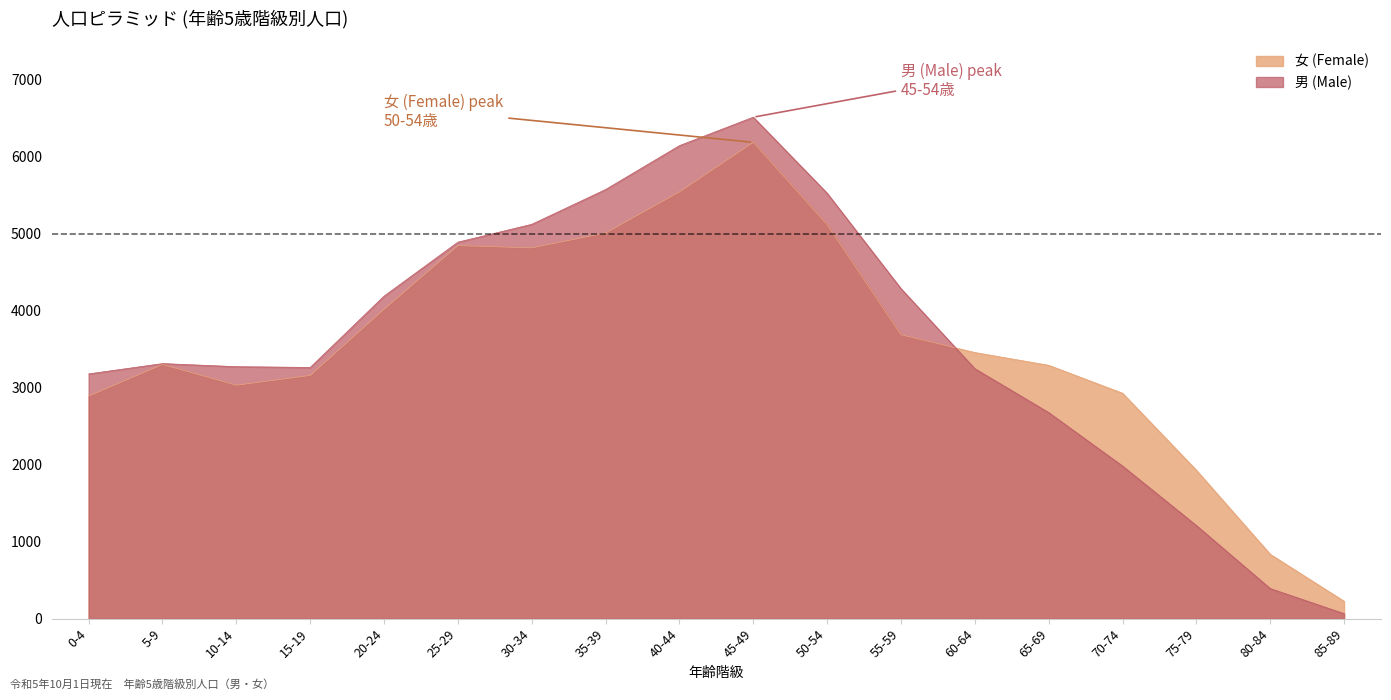

Which series has the largest total across all categories?

男 (Male)